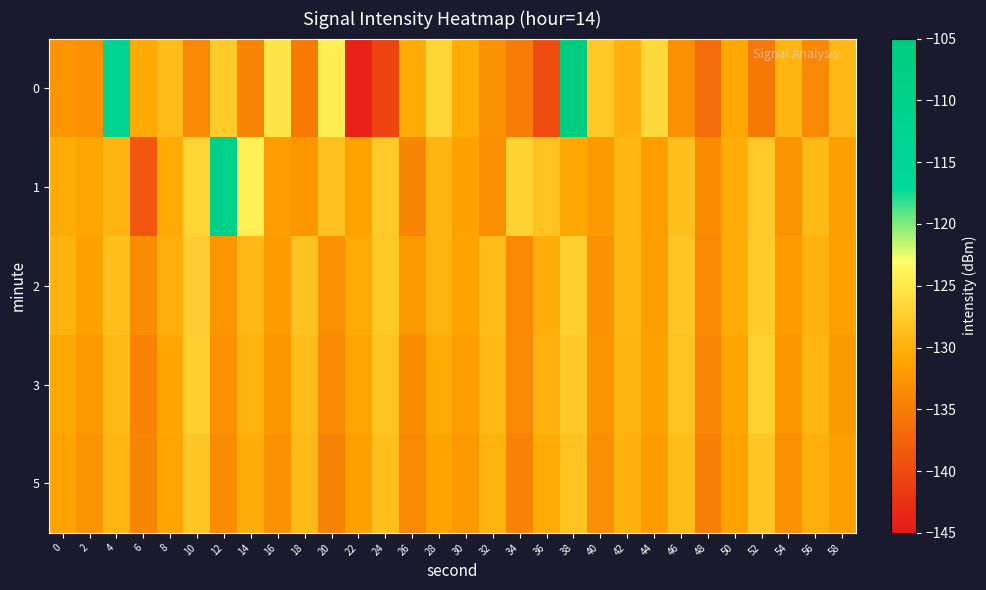

What is the minimum value shown in the chart?

-144.0